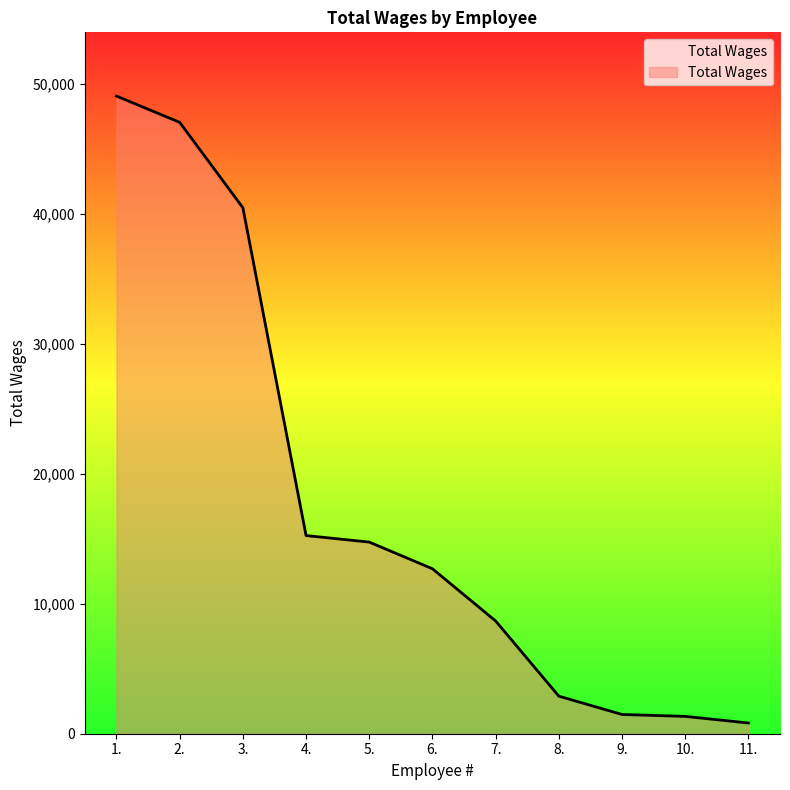

What is the change in value from 5. to 9.?

-13271